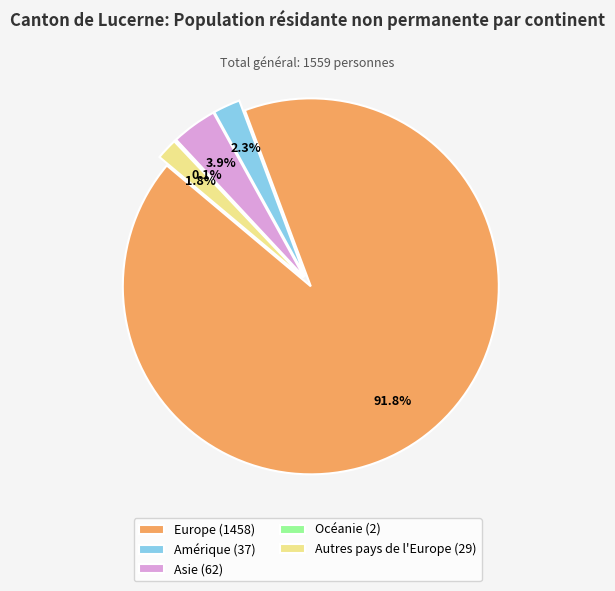

What is the change in value from Europe to Autres pays de l'Europe?

-1429